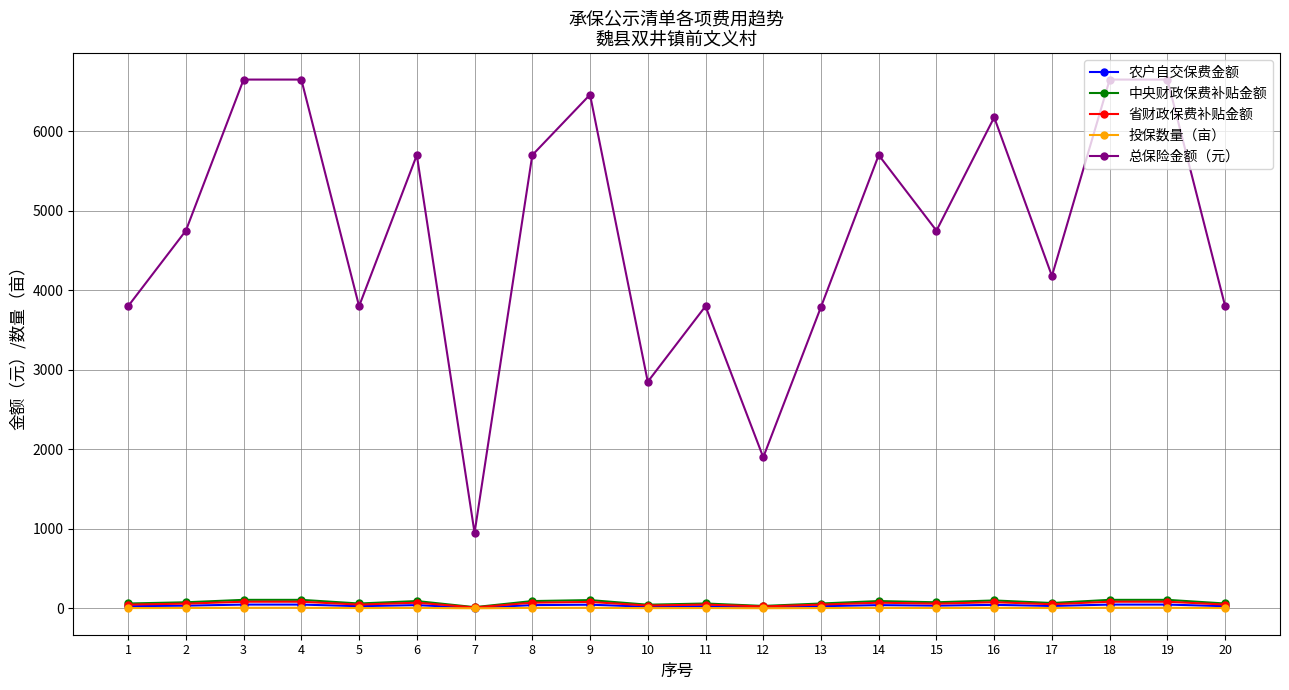

How many distinct data groups are displayed?

5